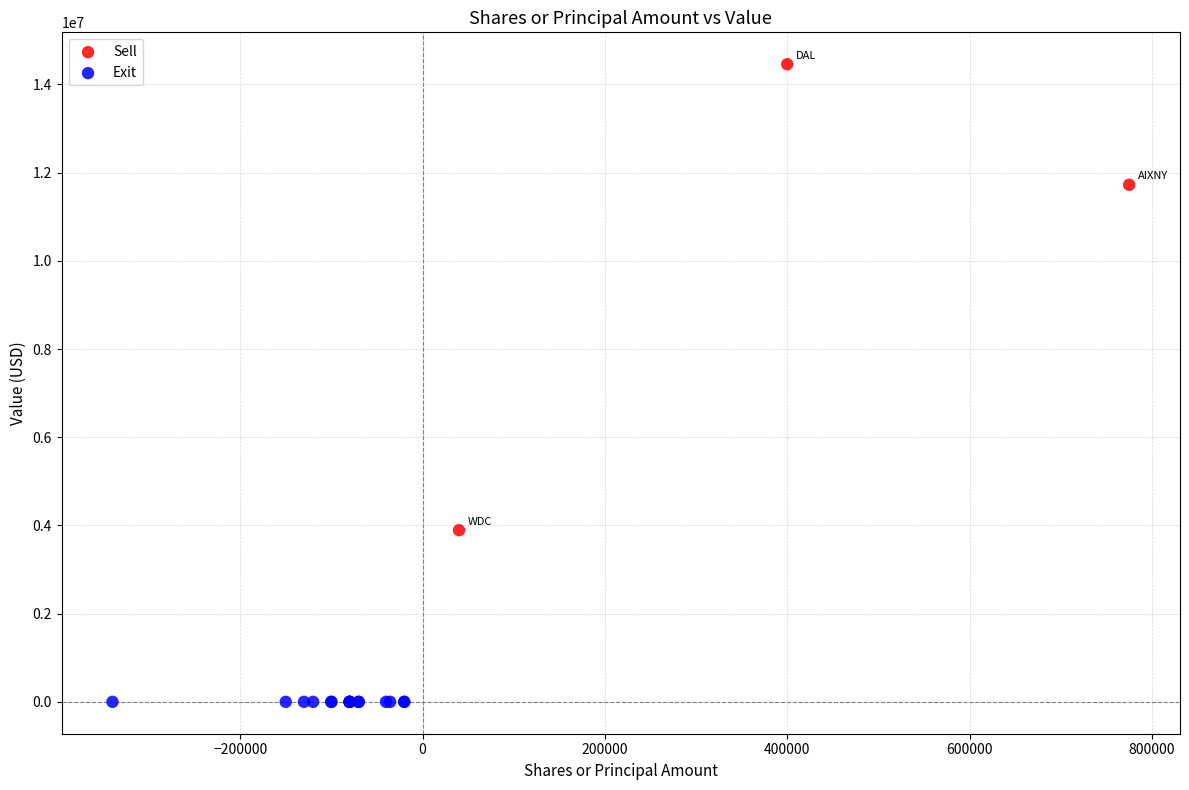

Which series reaches the minimum Y coordinate?

Exit